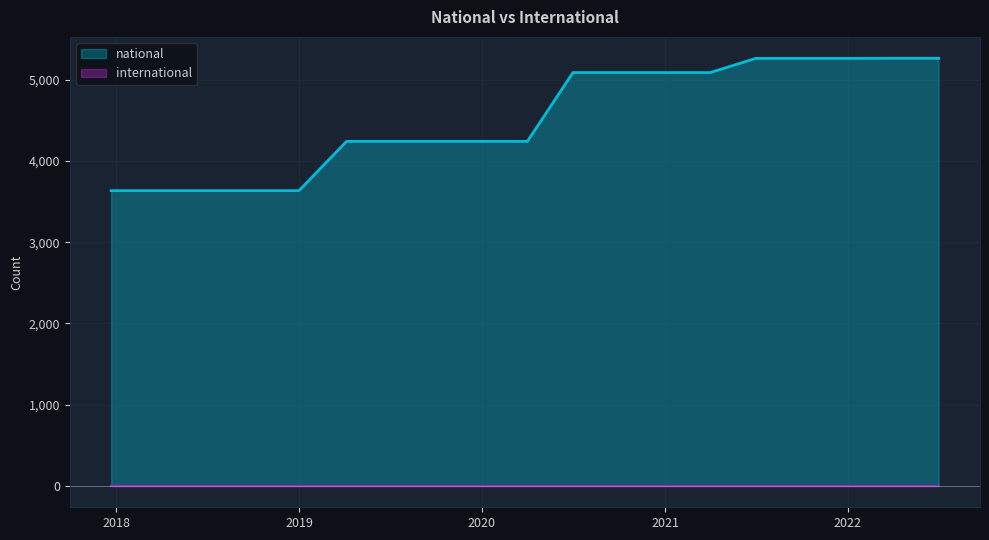

What is the minimum value shown in the chart?

0